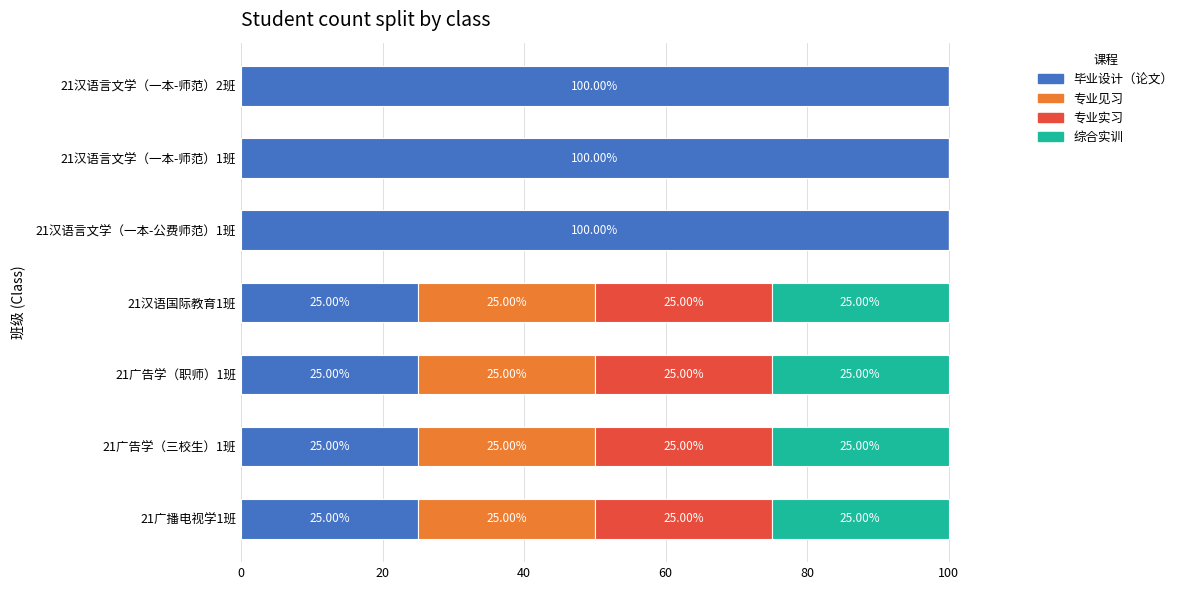

What are all the series names shown in the legend?

毕业设计（论文）, 专业见习, 专业实习, 综合实训